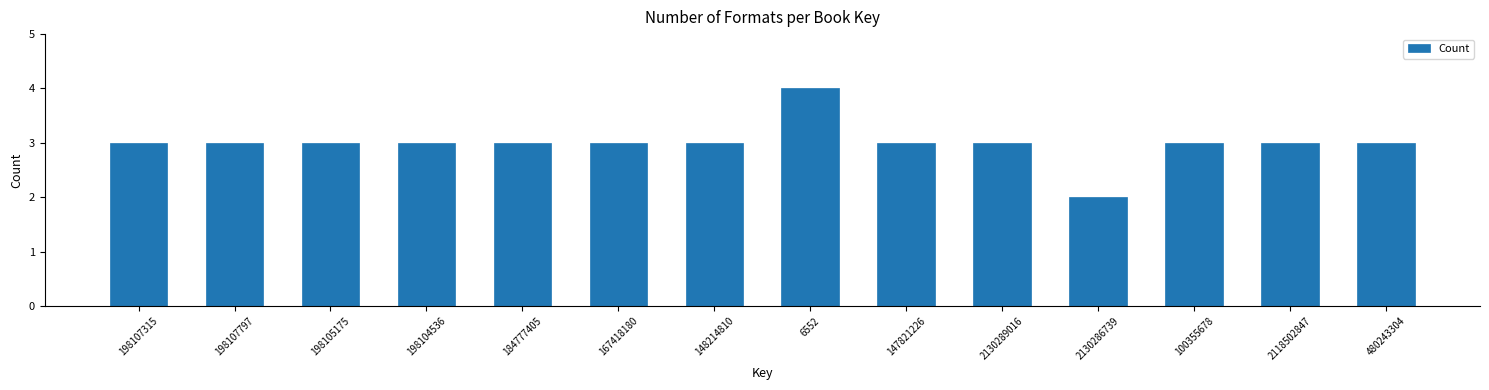

Reading right to left, transcribe all the data shown in this chart.

3	3	3	2	3	3	4	3	3	3	3	3	3	3